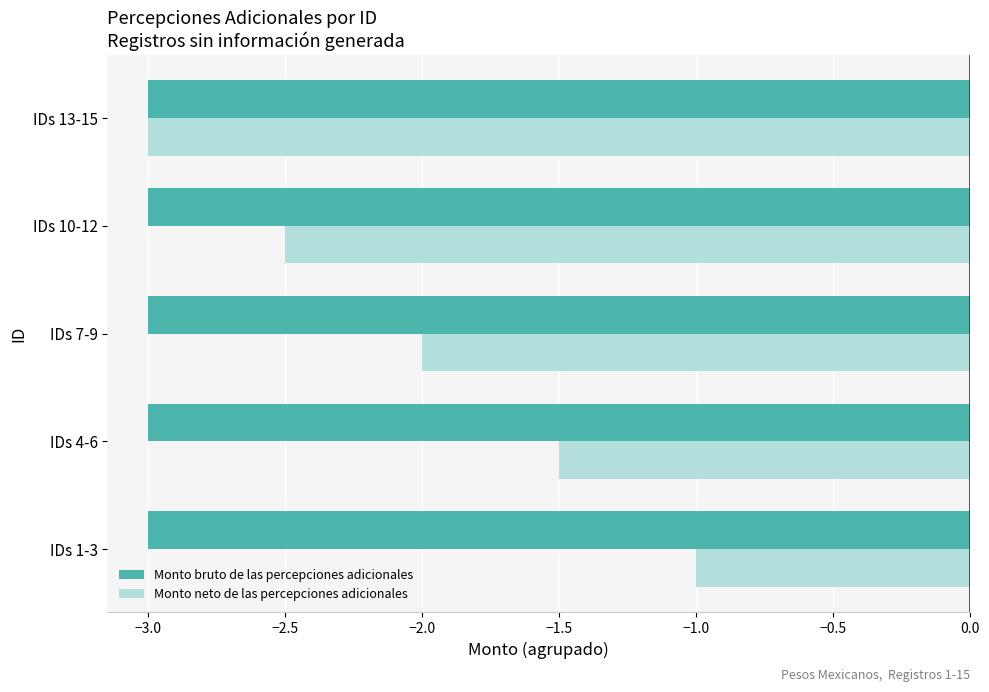

What is the spread (max minus min) of values at IDs 4-6?

1.5